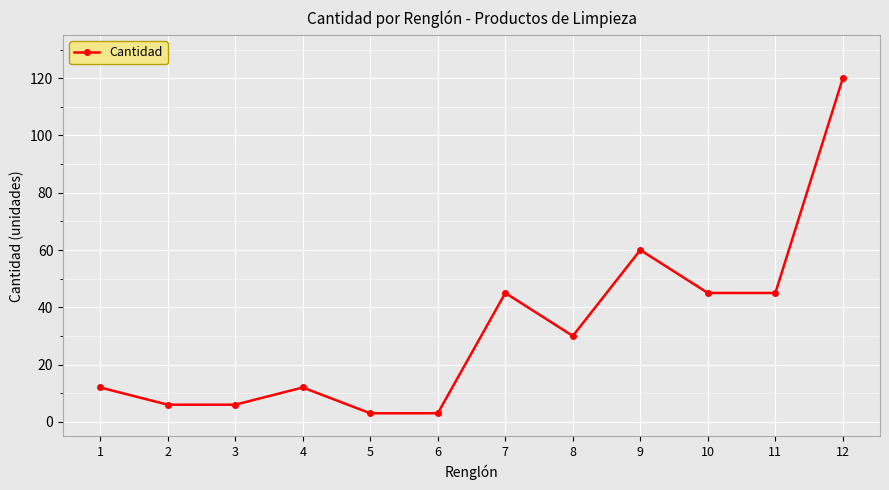

True or false: the data has more than 0 interior local peaks.

True